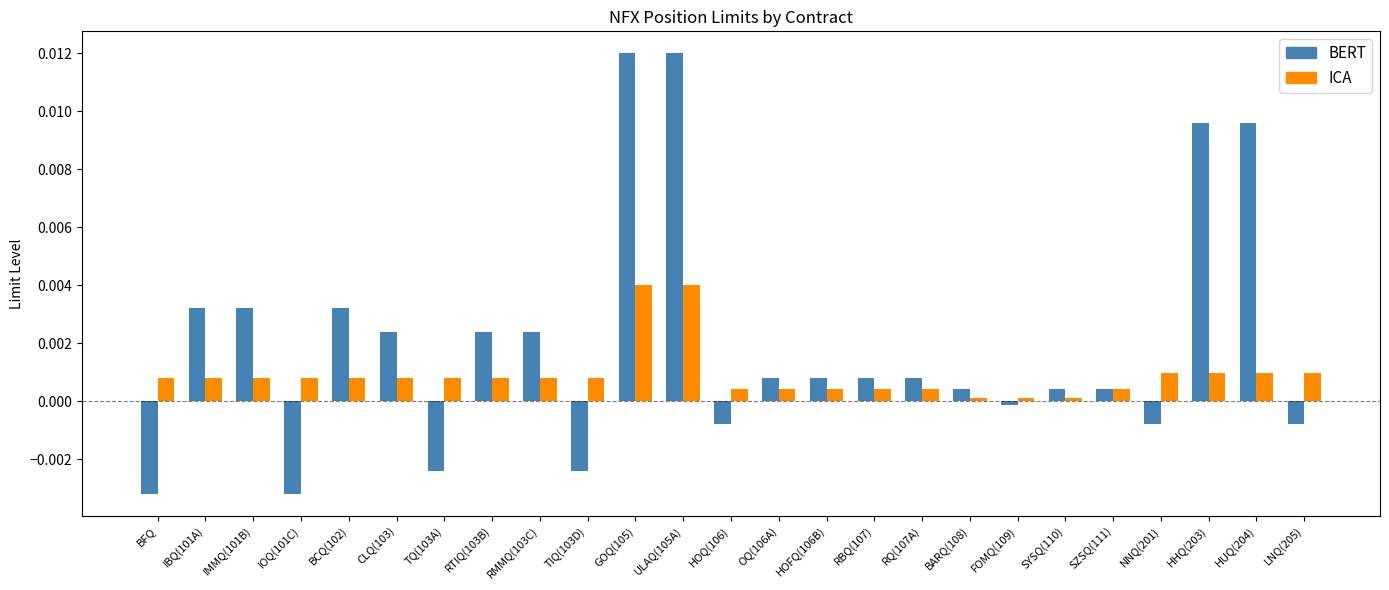

What are all the series names shown in the legend?

BERT, ICA